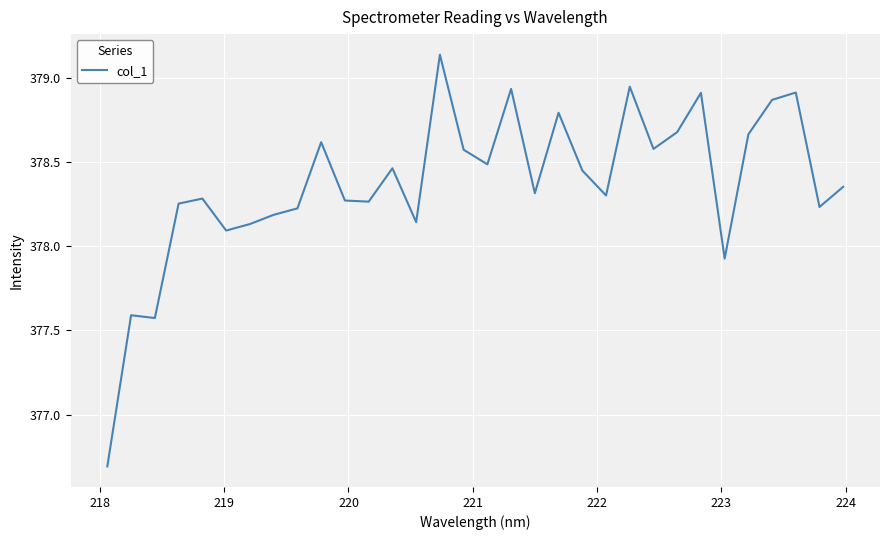

How many lines are shown in the chart?

1